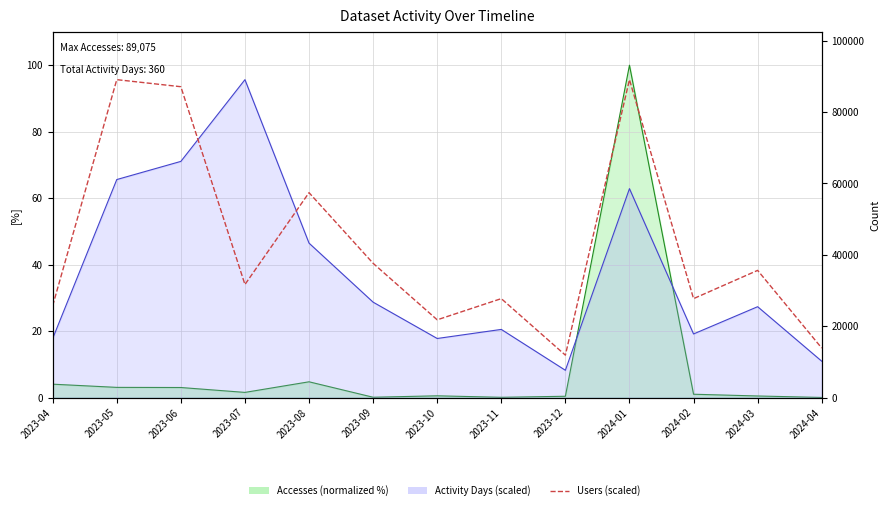

Reading left to right, transcribe all the data shown in this chart.

2023-04=25732.8	2023-05=89075.0	2023-06=87095.6	2023-07=31671.1	2023-08=57403.9	2023-09=37609.4	2023-10=21773.9	2023-11=27712.2	2023-12=11876.7	2024-01=89075.0	2024-02=27712.2	2024-03=35630.0	2024-04=13856.1